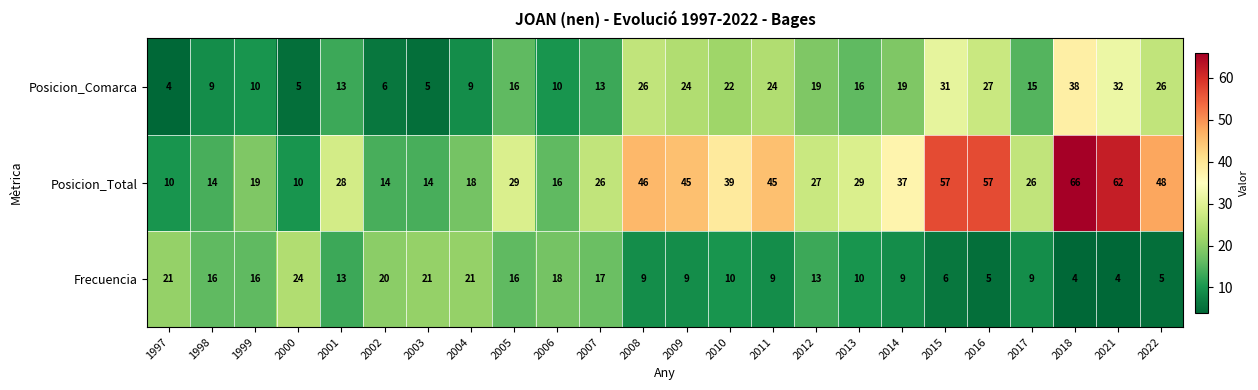

Which series has the largest range (max minus min)?

Posicion_Total